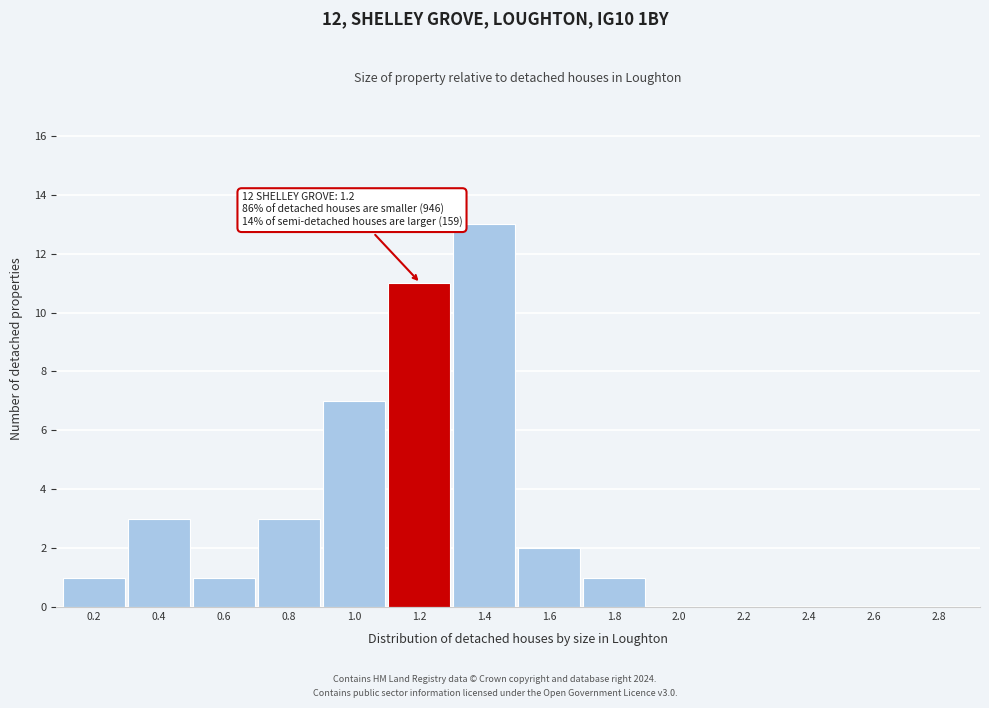

Reading left to right, list all the values displayed in this chart.

0.2=1	0.4=3	0.6=1	0.8=3	1.0=7	1.2=11	1.4=13	1.6=2	1.8=1	2.0=0	2.2=0	2.4=0	2.6=0	2.8=0